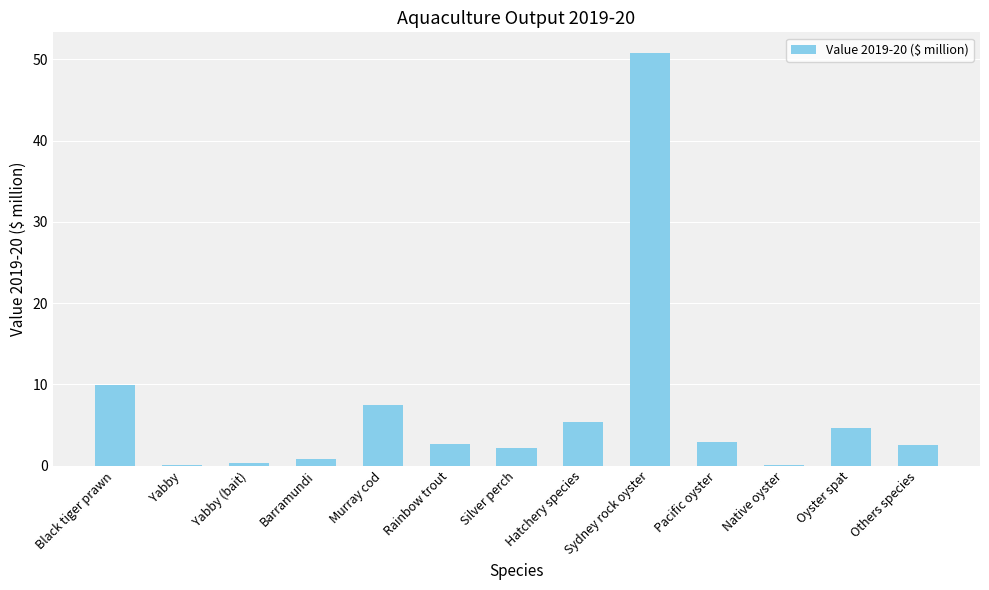

Does the chart contain stacked bars?

No